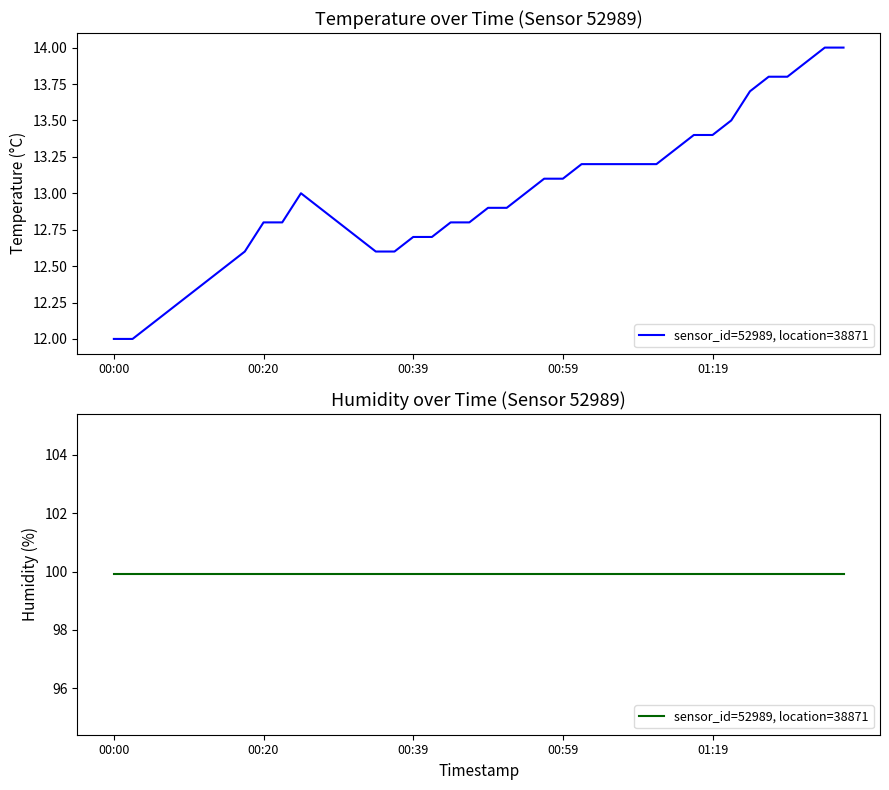

List the labels in order of value, largest first.

2023-07-16T01:40:03, 2023-07-16T01:42:30, 2023-07-16T01:37:35, 2023-07-16T01:32:38, 2023-07-16T01:35:06, 2023-07-16T01:30:09, 2023-07-16T01:22:10, 2023-07-16T01:16:47, 2023-07-16T01:19:17, 2023-07-16T01:14:19, 2023-07-16T01:01:52, 2023-07-16T01:04:19, 2023-07-16T01:06:53, 2023-07-16T01:09:22, 2023-07-16T01:11:51, 2023-07-16T00:56:58, 2023-07-16T00:59:25, 2023-07-16T00:24:59, 2023-07-16T00:54:30, 2023-07-16T00:27:27, 2023-07-16T00:49:33, 2023-07-16T00:52:01, 2023-07-16T00:20:04, 2023-07-16T00:22:32, 2023-07-16T00:29:54, 2023-07-16T00:44:38, 2023-07-16T00:47:05, 2023-07-16T00:32:21, 2023-07-16T00:39:43, 2023-07-16T00:42:11, 2023-07-16T00:17:36, 2023-07-16T00:34:48, 2023-07-16T00:37:16, 2023-07-16T00:15:06, 2023-07-16T00:12:38, 2023-07-16T00:10:10, 2023-07-16T00:07:43, 2023-07-16T00:05:15, 2023-07-16T00:00:20, 2023-07-16T00:02:48